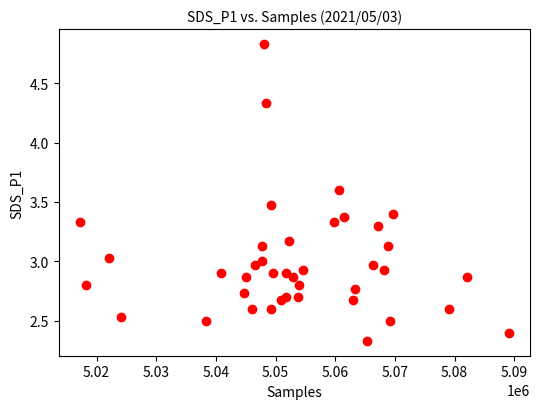

What is the range of X values (max minus min)?

71825.0